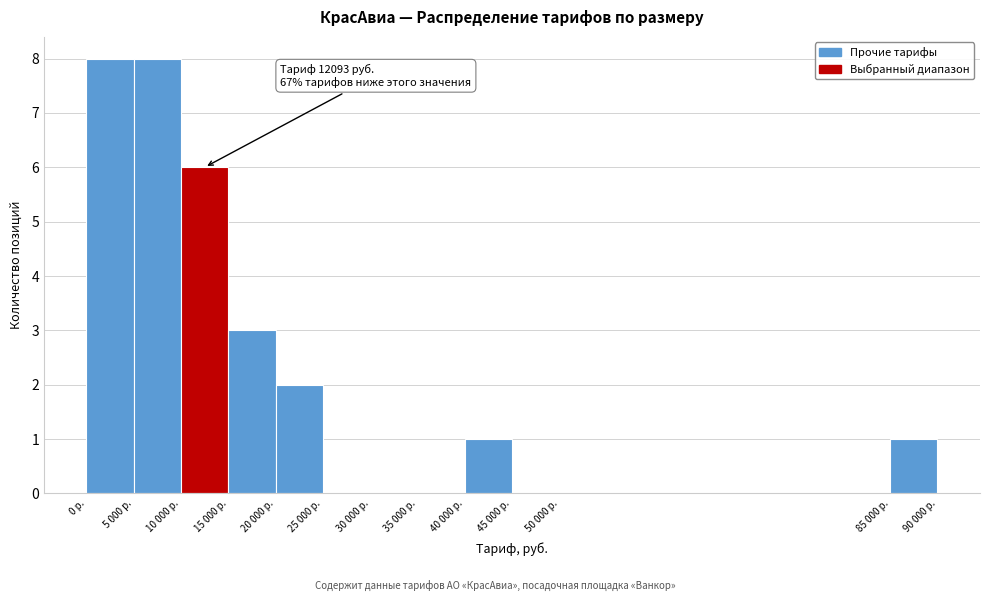

Reading left to right, list all the values displayed in this chart.

0 р.=8	5 000 р.=8	10 000 р.=6	15 000 р.=3	20 000 р.=2	25 000 р.=0	30 000 р.=0	35 000 р.=0	40 000 р.=1	45 000 р.=0	50 000 р.=0	85 000 р.=1